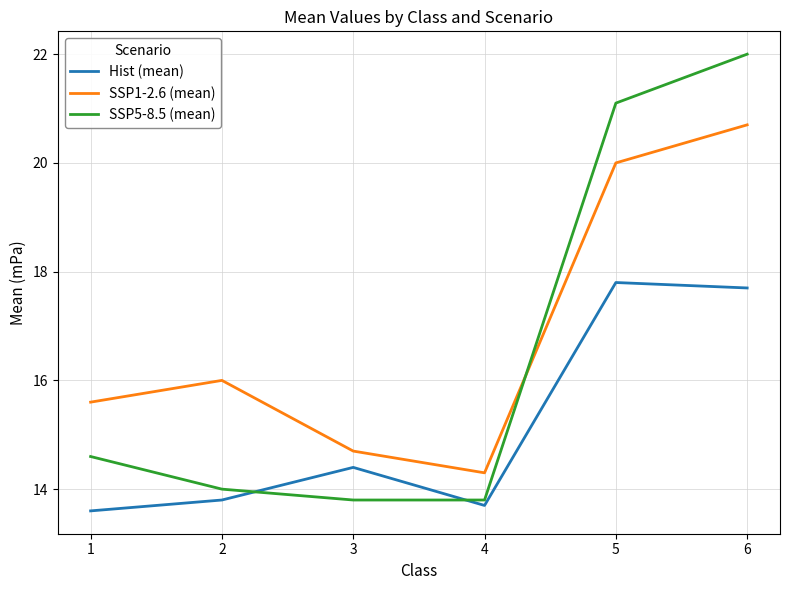

At which category does the chart reach its peak across all series?

6